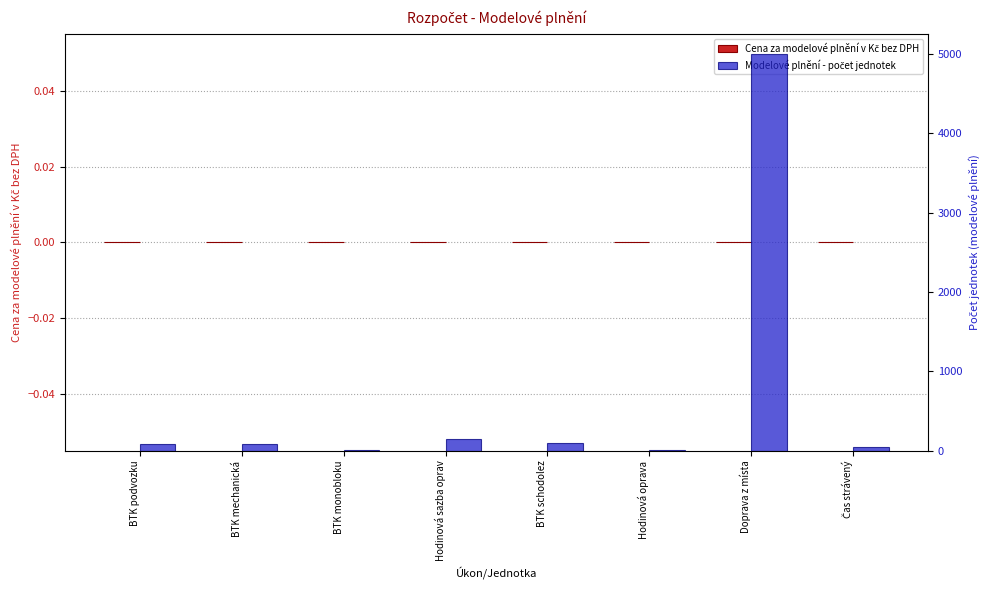

Reading left to right, extract all data points from this chart.

Cena za modelové plnění v Kč bez DPH: BTK podvozku=0	BTK mechanická=0	BTK monobloku=0	Hodinová sazba oprav=0	BTK schodolez=0	Hodinová oprava=0	Doprava z místa=0	Čas strávený=0
Modelové plnění - počet jednotek: BTK podvozku=80	BTK mechanická=80	BTK monobloku=4	Hodinová sazba oprav=150	BTK schodolez=100	Hodinová oprava=10	Doprava z místa=5000	Čas strávený=50